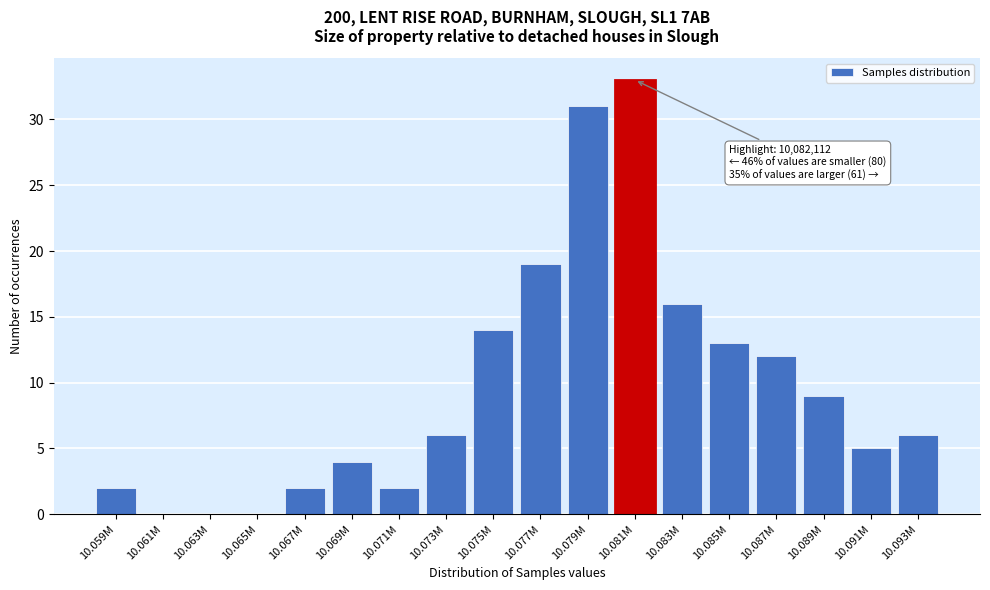

Reading right to left, what are all the values shown in this chart?

10.093M=6	10.091M=5	10.089M=9	10.087M=12	10.085M=13	10.083M=16	10.081M=33	10.079M=31	10.077M=19	10.075M=14	10.073M=6	10.071M=2	10.069M=4	10.067M=2	10.065M=0	10.063M=0	10.061M=0	10.059M=2